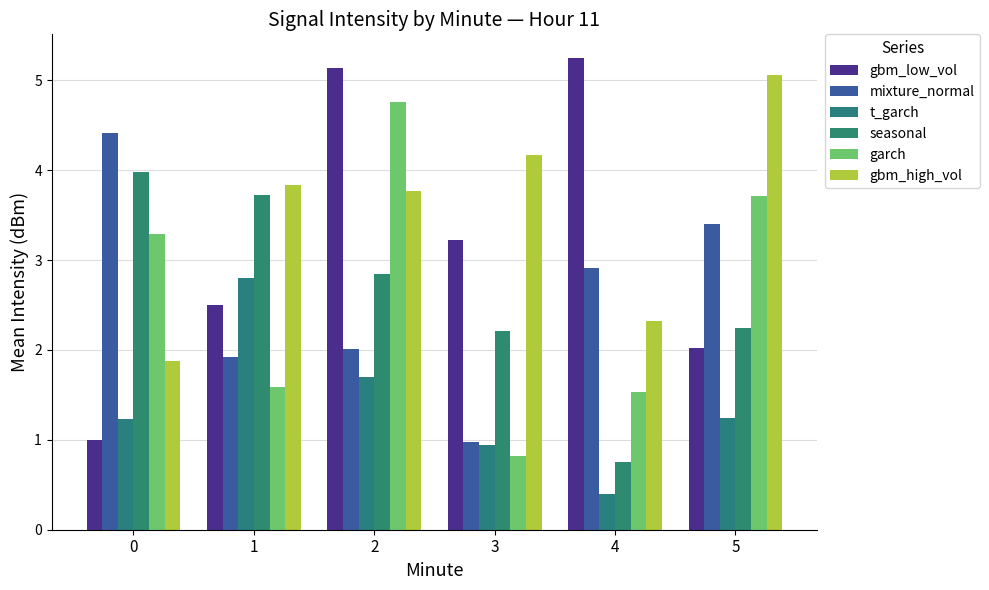

How many data points in garch are less than 3?

3